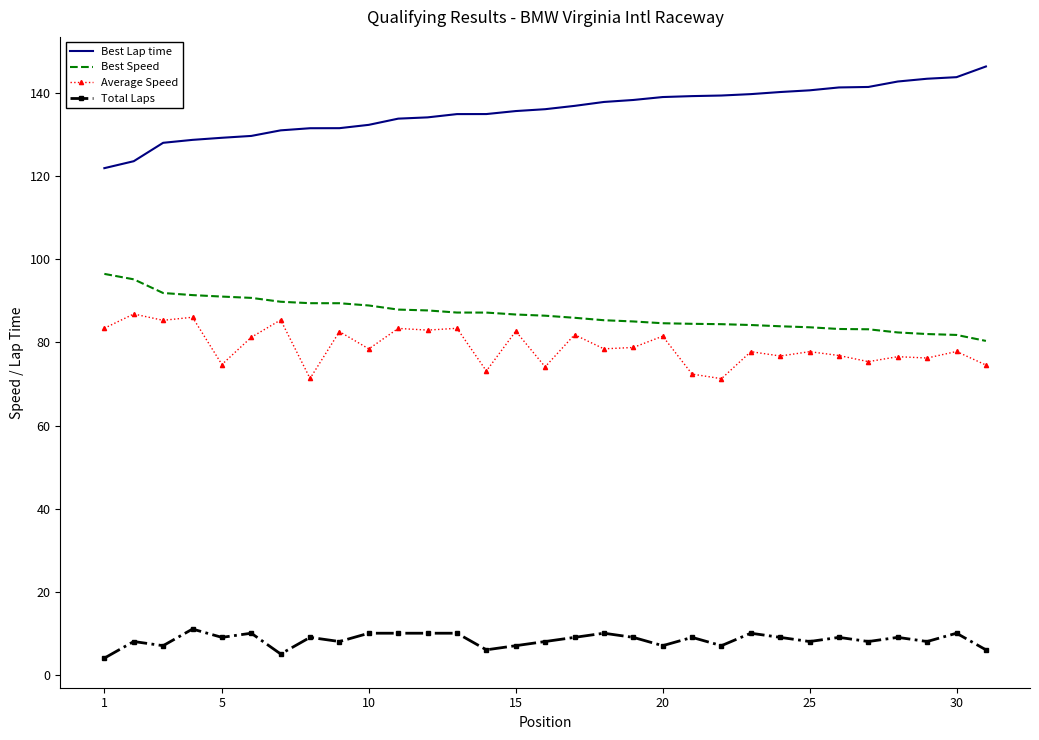

True or false: Average Speed and Total Laps cross at least once.

False